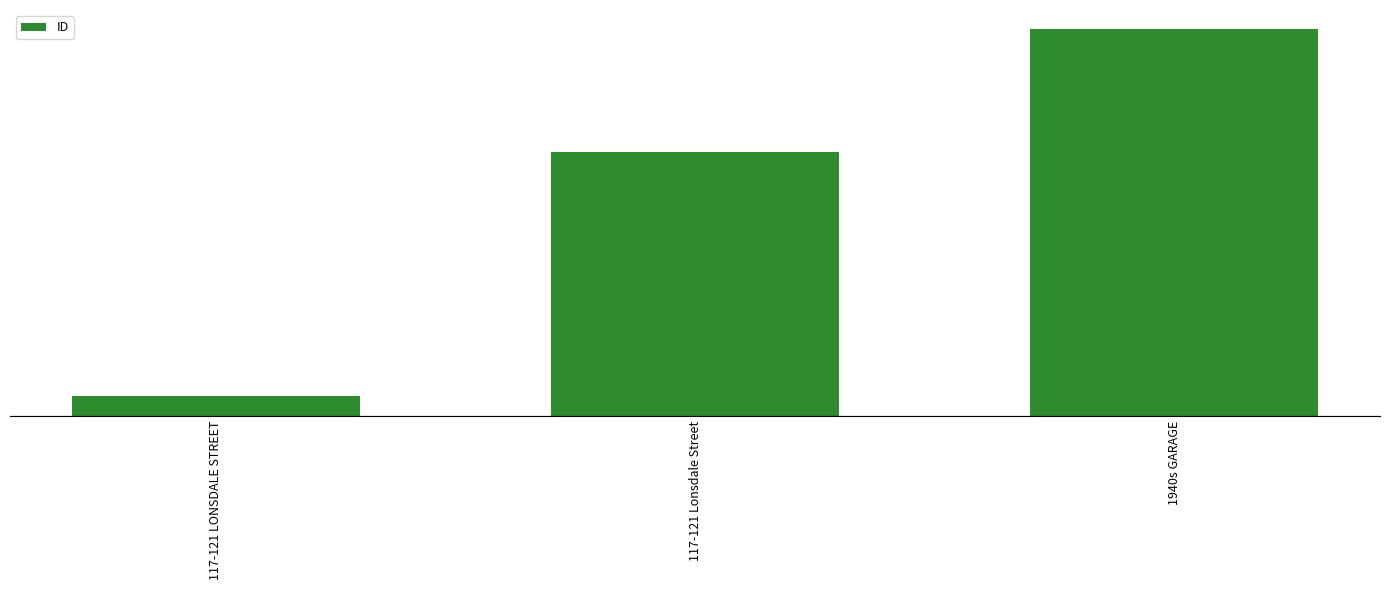

Rank the categories by value from highest to lowest.

1940s GARAGE, 117-121 Lonsdale Street, 117-121 LONSDALE STREET